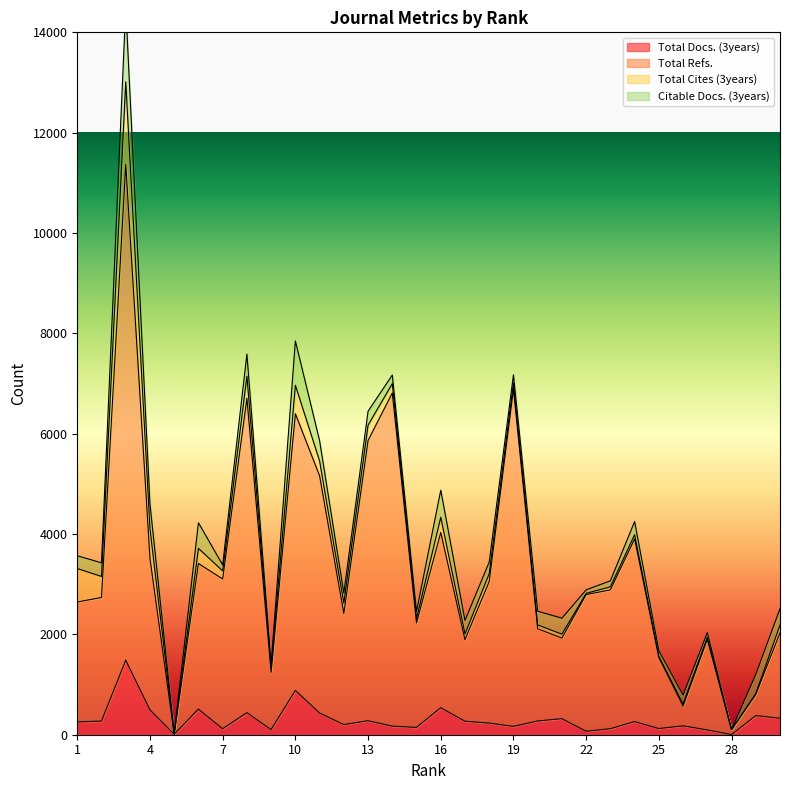

The Total Docs. (3years) series shows 284 at 14. True or false?

False